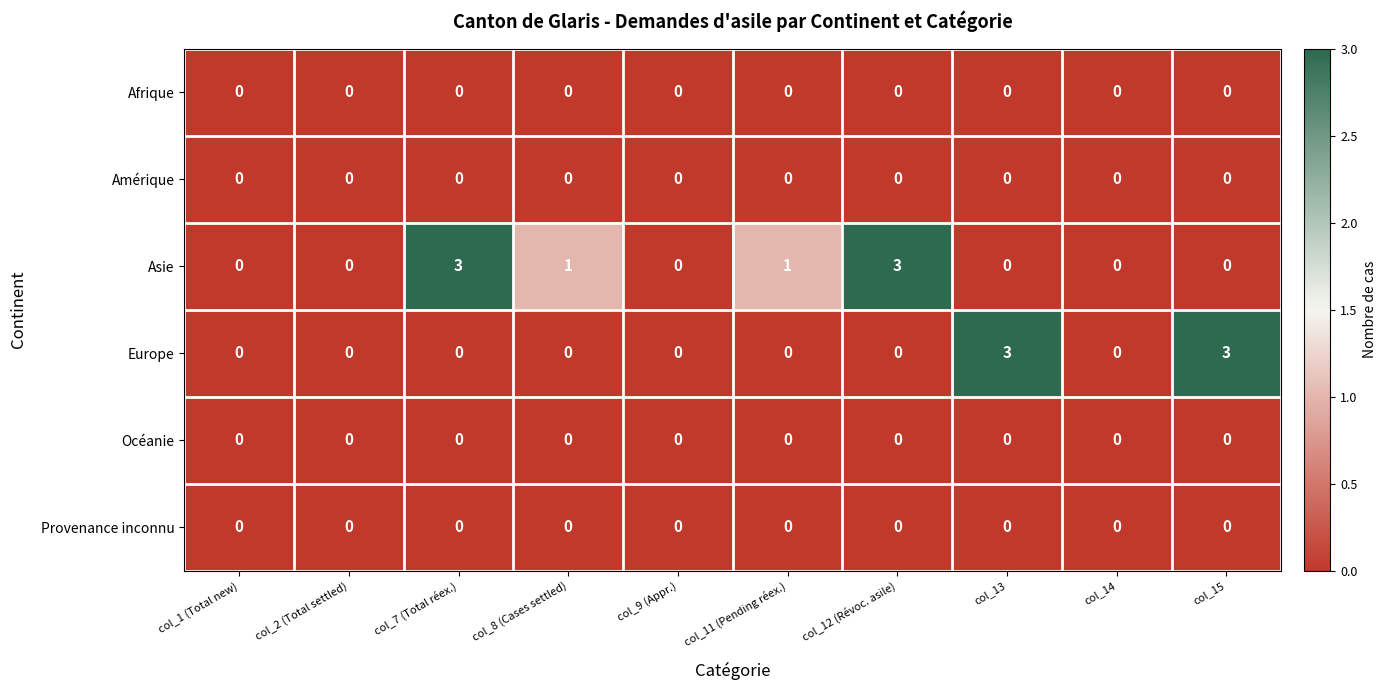

What is the total value across all series at col_12 (Révoc. asile)?

3